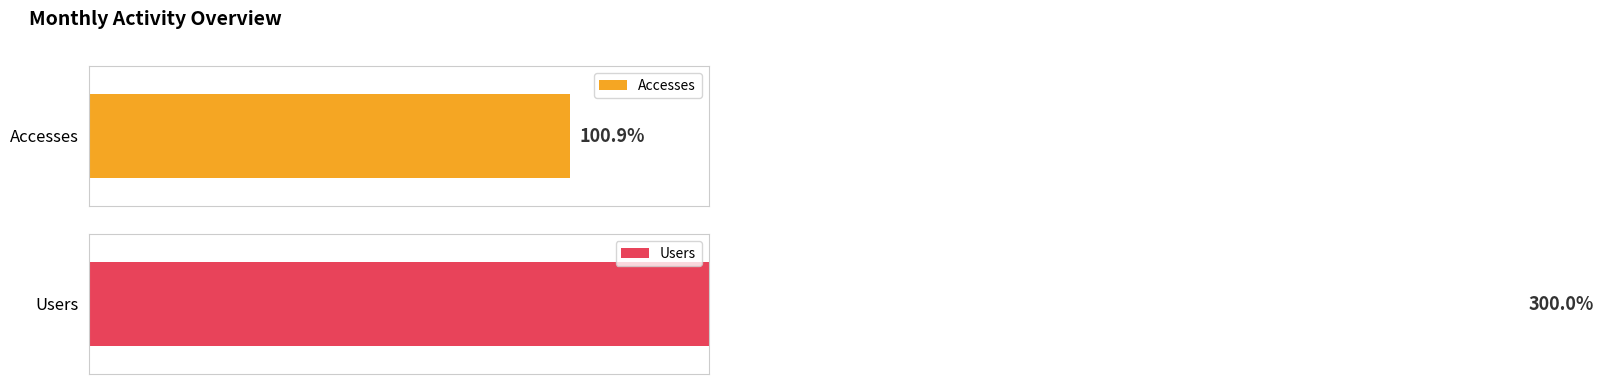

The Users series shows 0 at 2022-07. True or false?

False